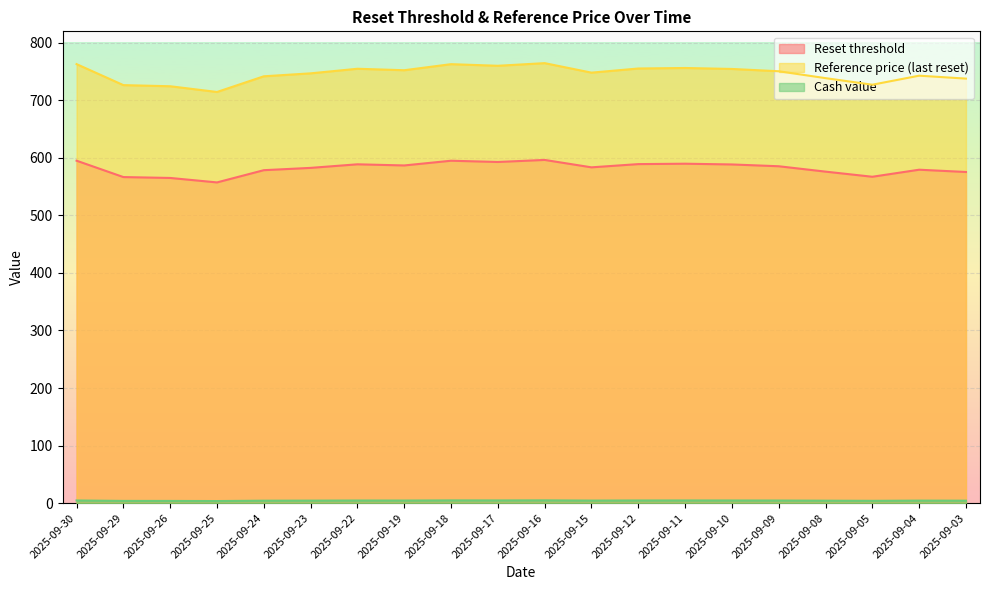

True or false: Reset threshold and Cash value cross at least once.

False